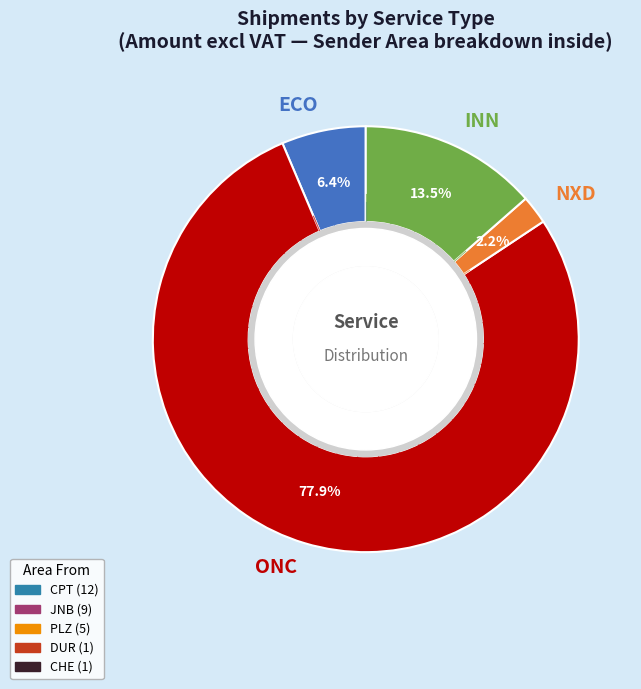

To the nearest percent, what portion does 26 represent?

1%